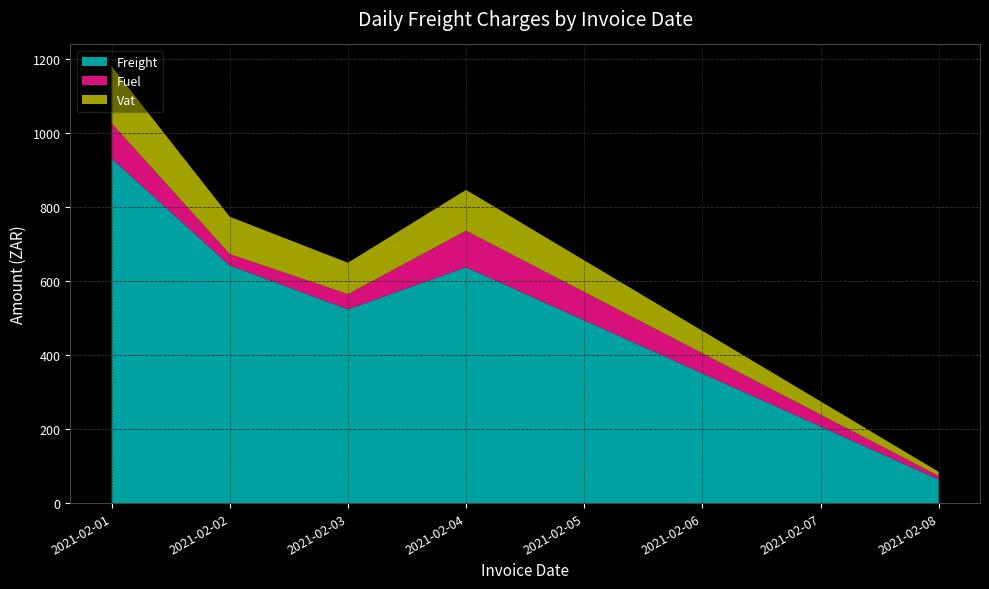

What is the minimum value for Freight?

63.9